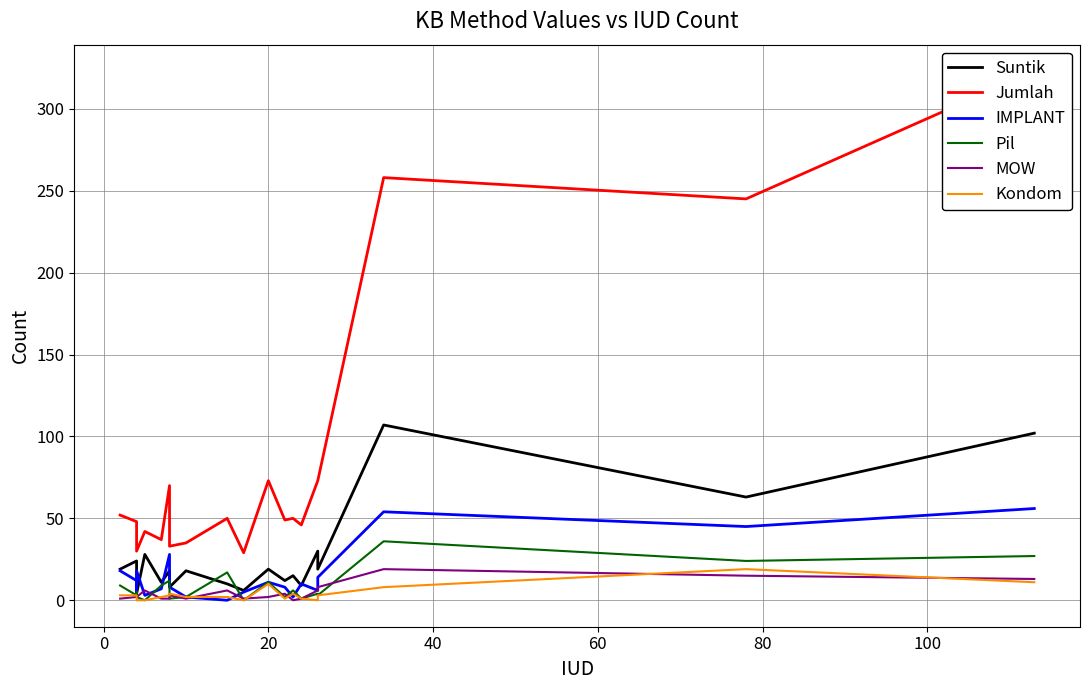

How many values in Kondom are above zero?

15